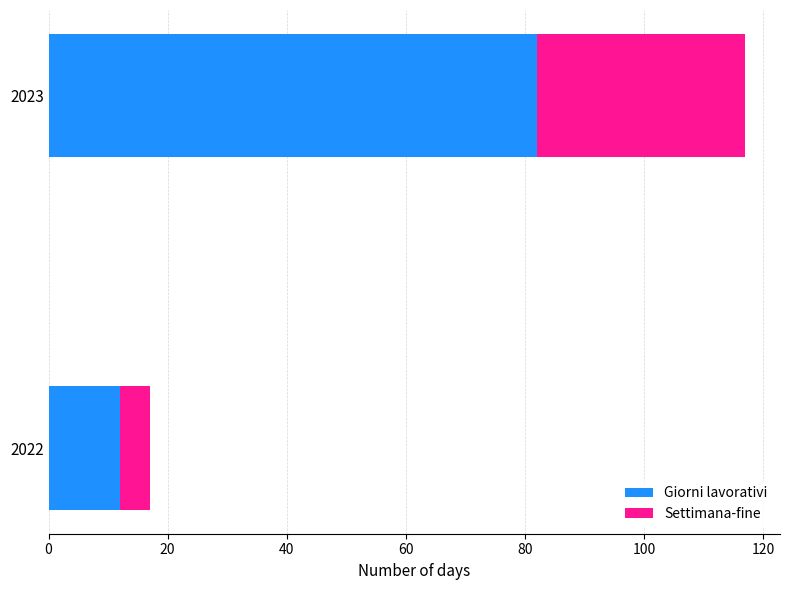

What is the highest value of the Giorni lavorativi series?

82